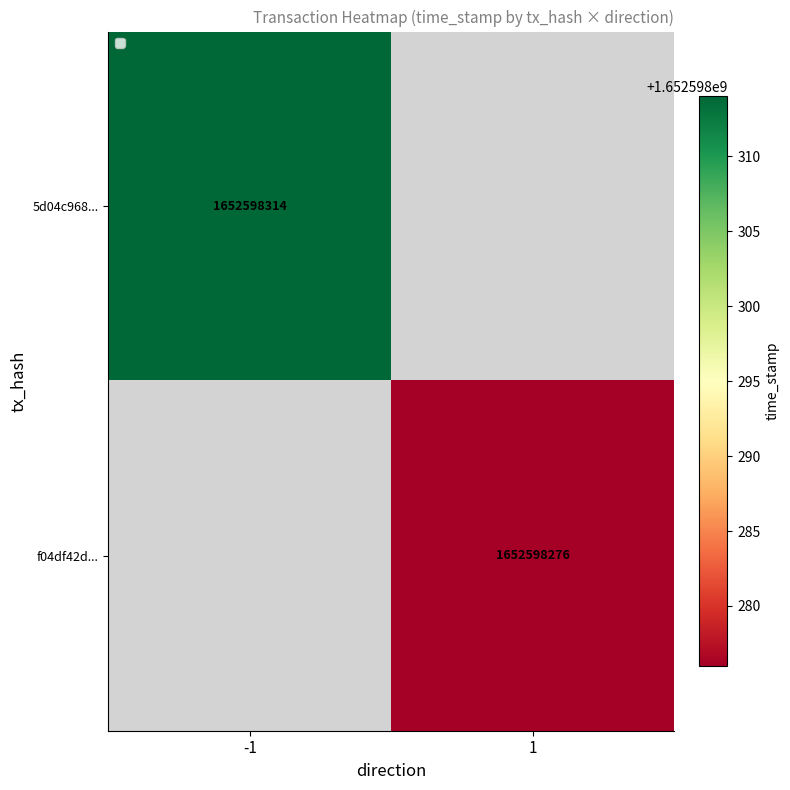

How many positive values does the 5d04c968bafe92b76375f92b789728b4b746f1e series have?

1